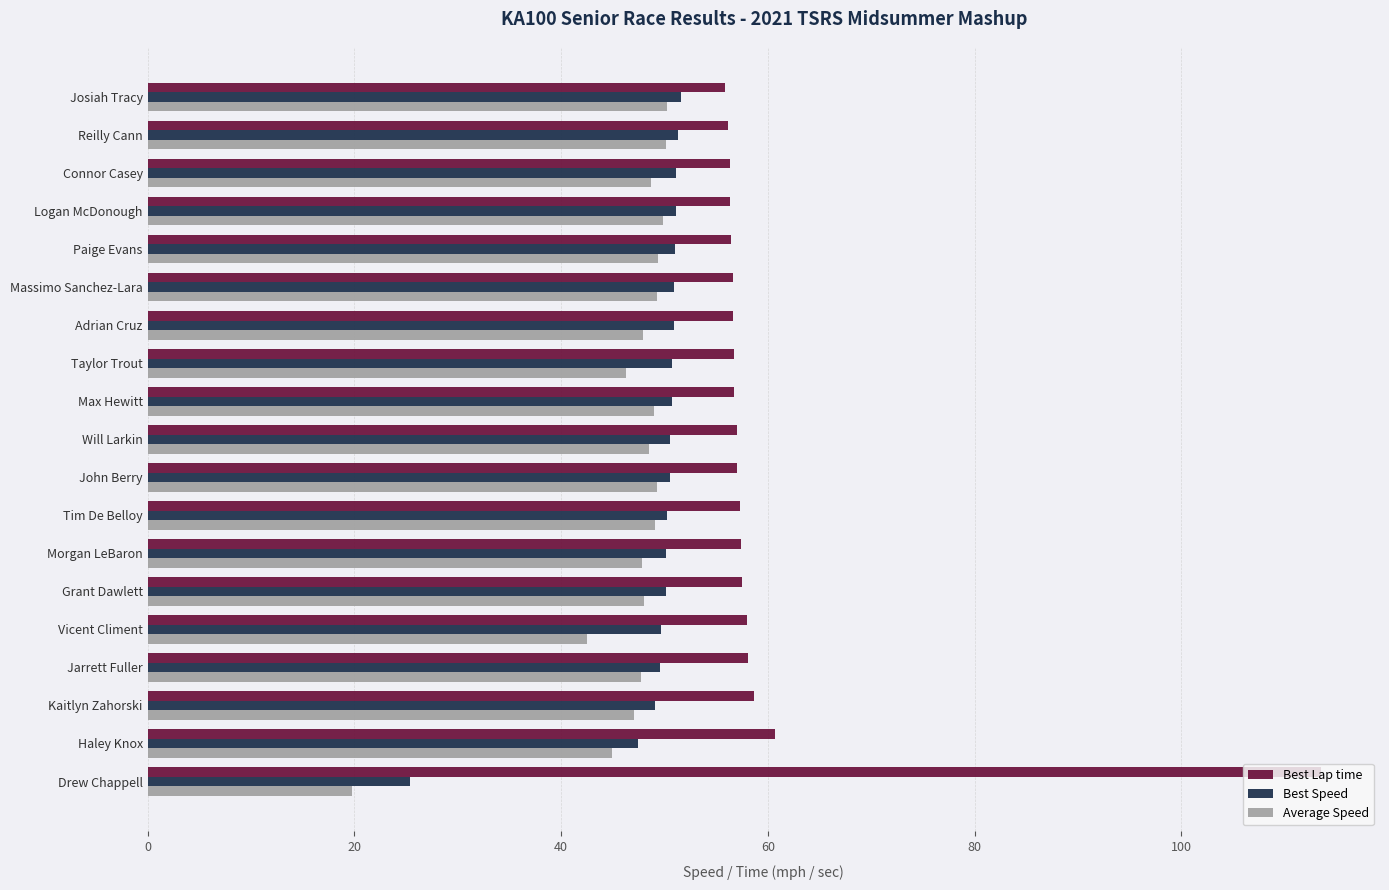

Read the Best Lap time value at Will Larkin.

57.0